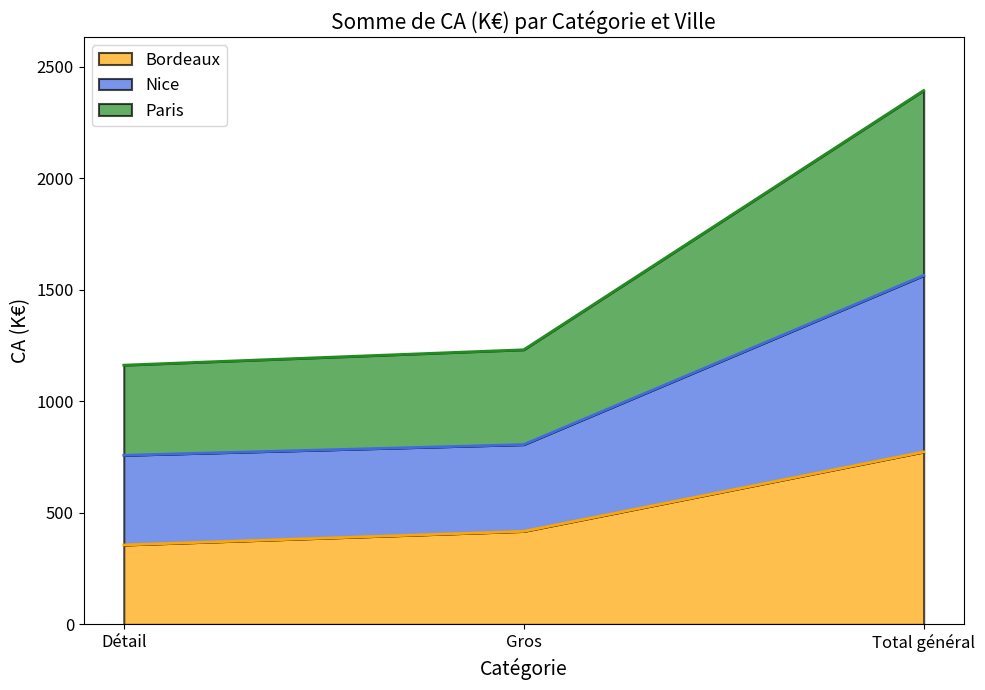

What is the value of the Bordeaux point at the 3rd from the left?

773